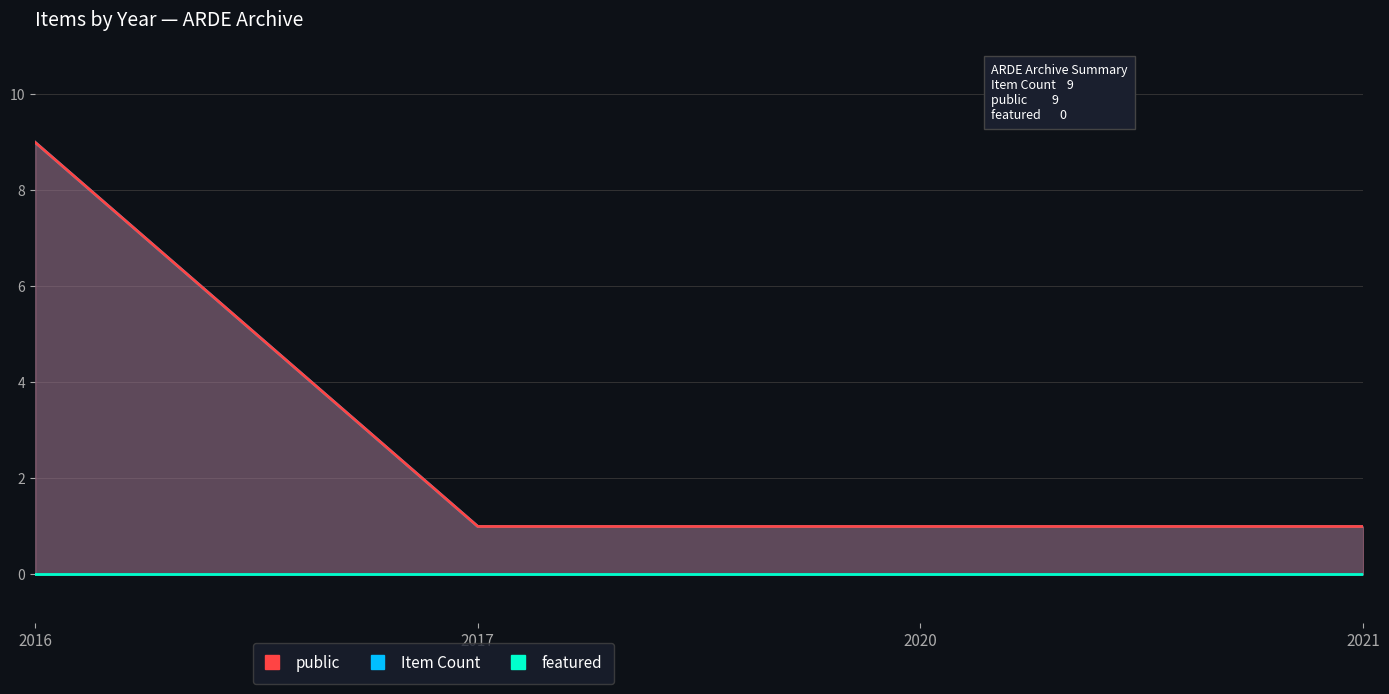

The value of public at 2021 is 2. True or false?

False